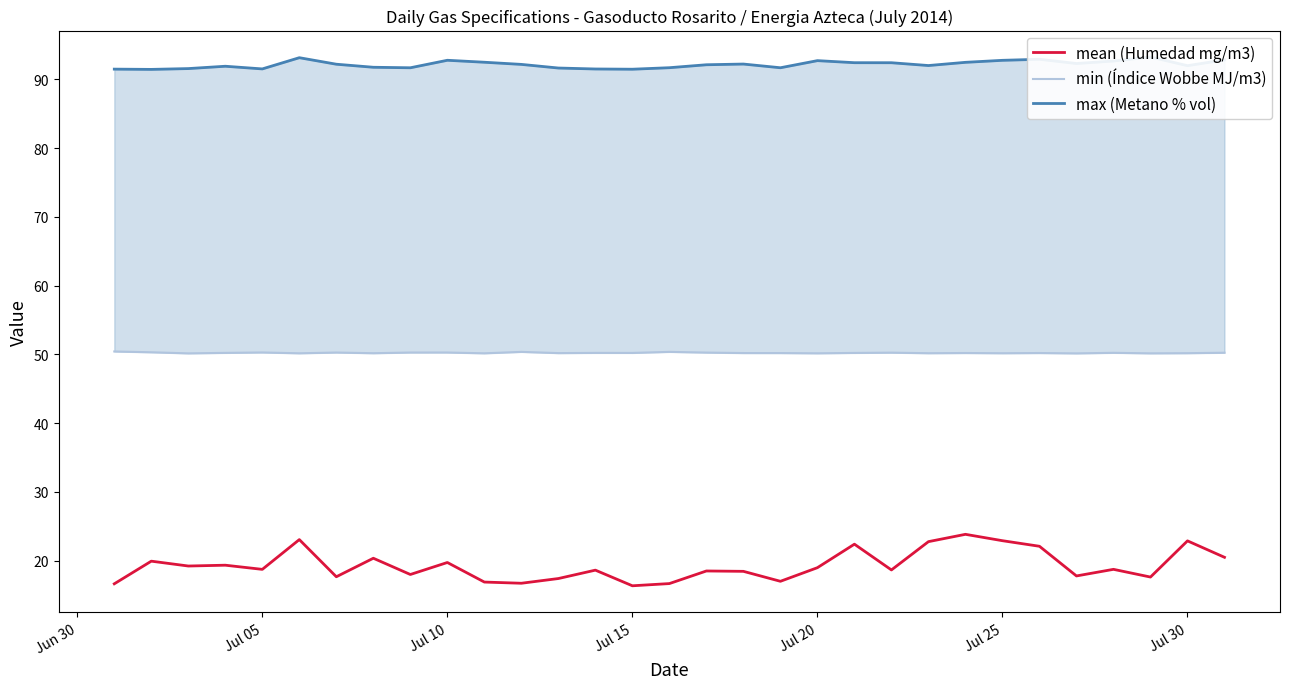

Reading left to right, what are all the values shown in this chart?

mean (Humedad mg/m3): 16.6	19.9	19.2	19.3	18.7	23.1	17.7	20.4	18.0	19.7	16.9	16.7	17.4	18.6	16.4	16.7	18.5	18.5	17.0	19.0	22.4	18.7	22.8	23.8	22.9	22.1	17.8	18.7	17.6	22.9	20.5
min (Índice Wobbe MJ/m3): 50.4	50.3	50.2	50.2	50.3	50.2	50.3	50.2	50.3	50.3	50.2	50.4	50.2	50.2	50.2	50.4	50.3	50.2	50.2	50.2	50.2	50.3	50.2	50.2	50.2	50.2	50.2	50.2	50.2	50.2	50.3
max (Metano % vol): 91.5	91.5	91.6	91.9	91.5	93.2	92.2	91.8	91.7	92.8	92.5	92.2	91.7	91.5	91.5	91.7	92.1	92.2	91.7	92.7	92.4	92.4	92.0	92.5	92.8	92.9	92.3	92.7	93.3	92.0	92.8